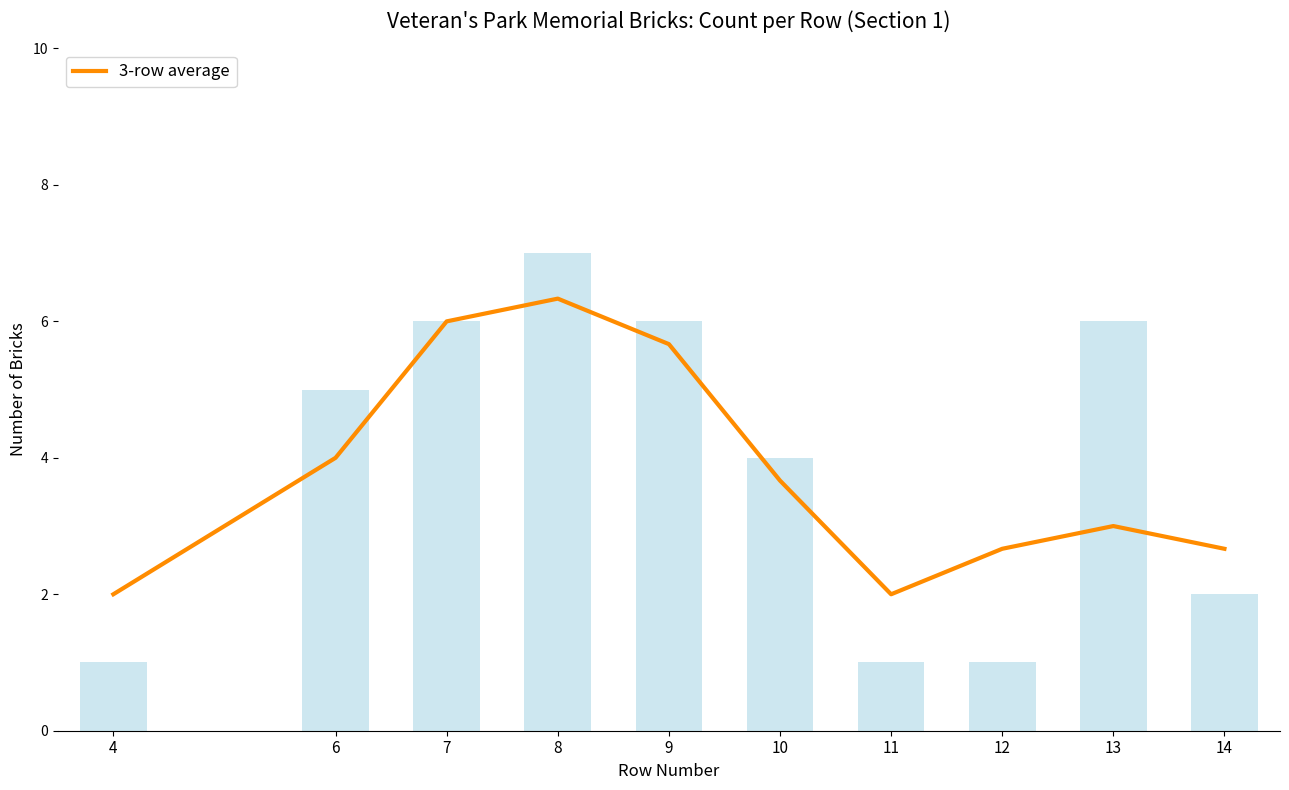

How many categories are shown in the chart?

10